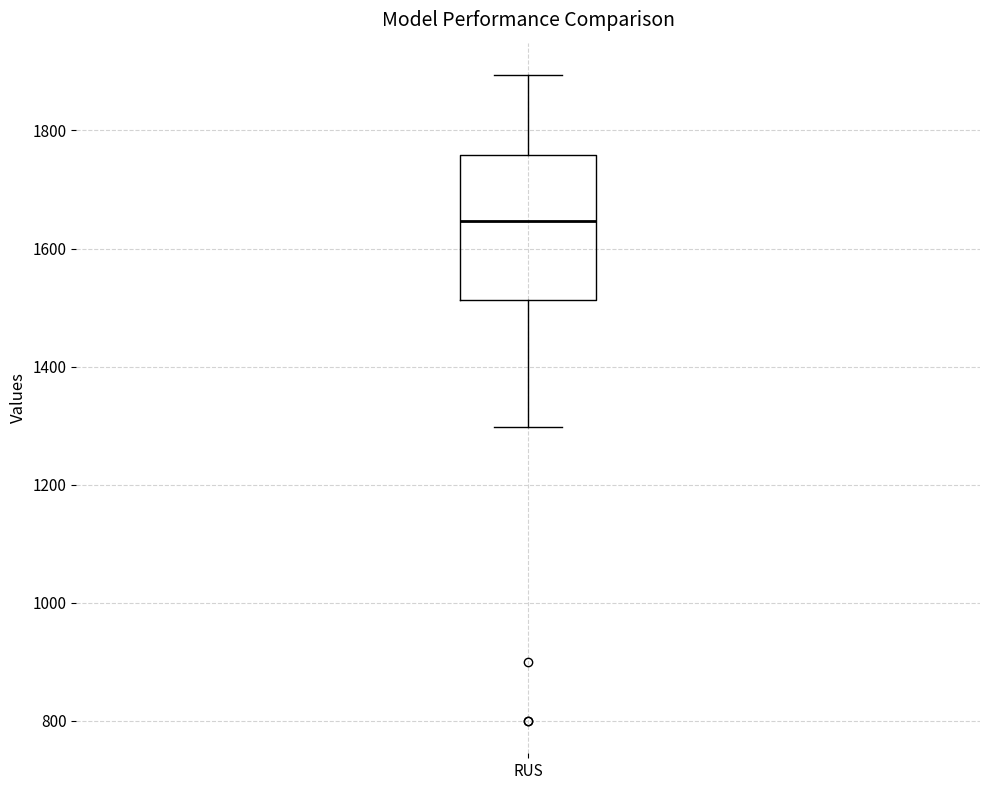

Read this box plot against the y-axis: the position of the median line, the range covered by the box, and the ends of both whiskers. The values are not printed on the chart, so give them approximately, as read against the axis.

median 1640, box 1520 to 1760, whiskers 1300 to 1900